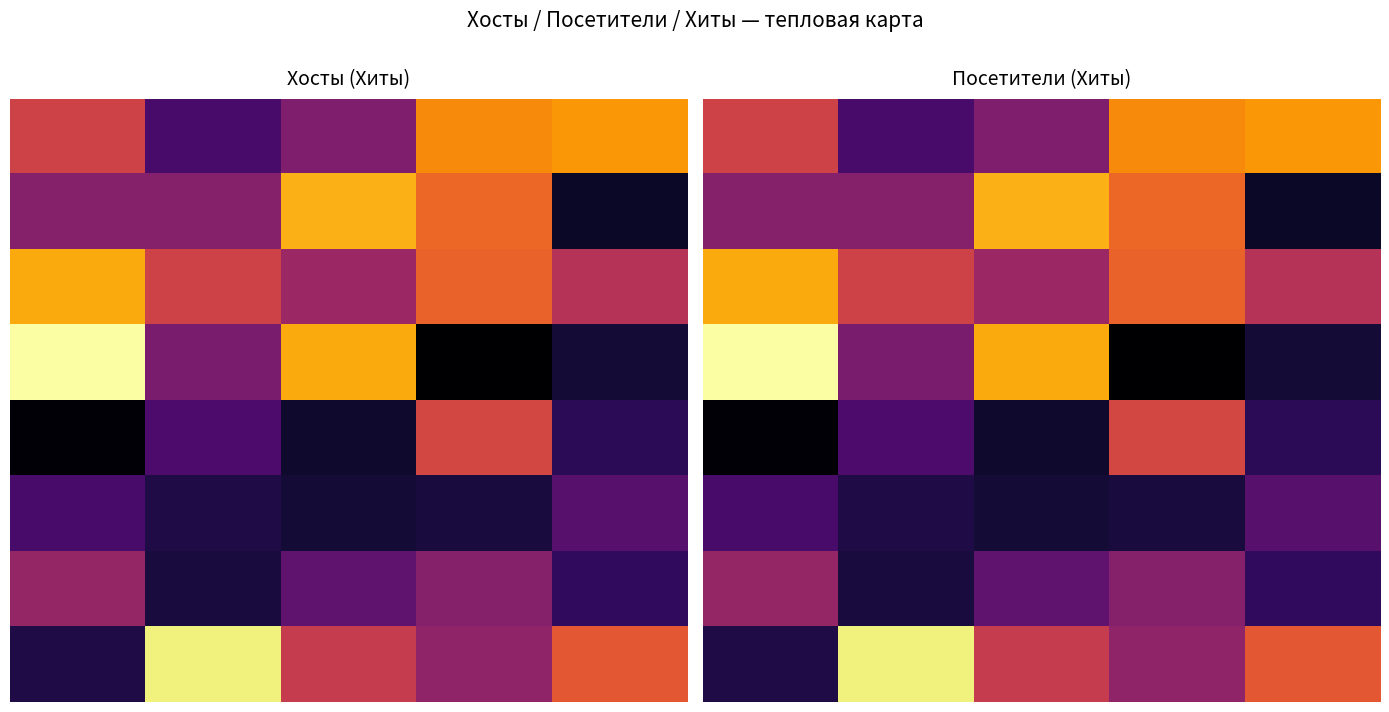

Between 2 and 4, which is larger?

4